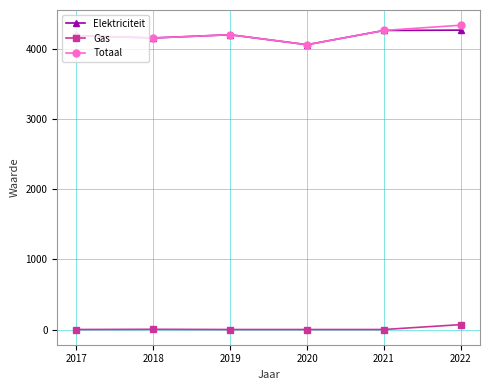

The Elektriciteit series shows 4273 at 2022. True or false?

True